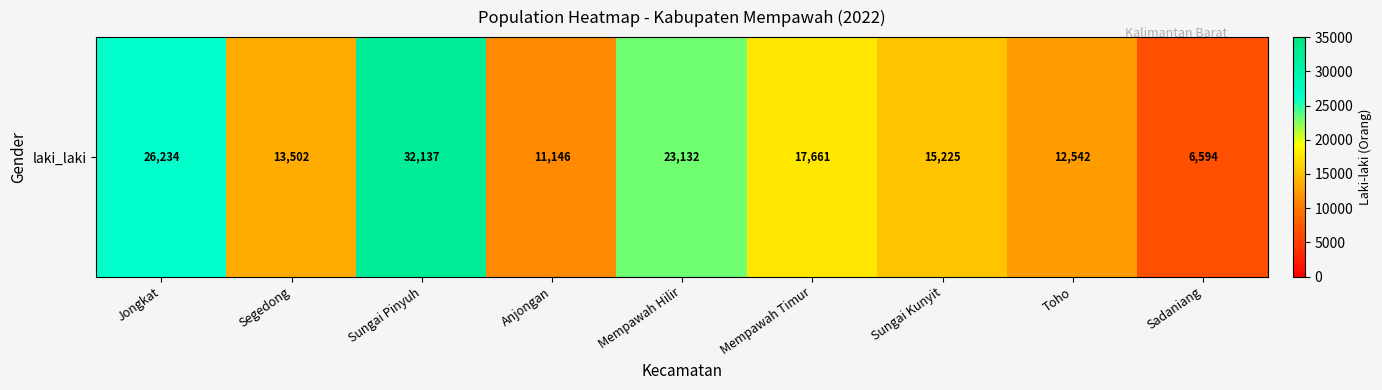

Reading right to left, transcribe all the data shown in this chart.

6594	12542	15225	17661	23132	11146	32137	13502	26234